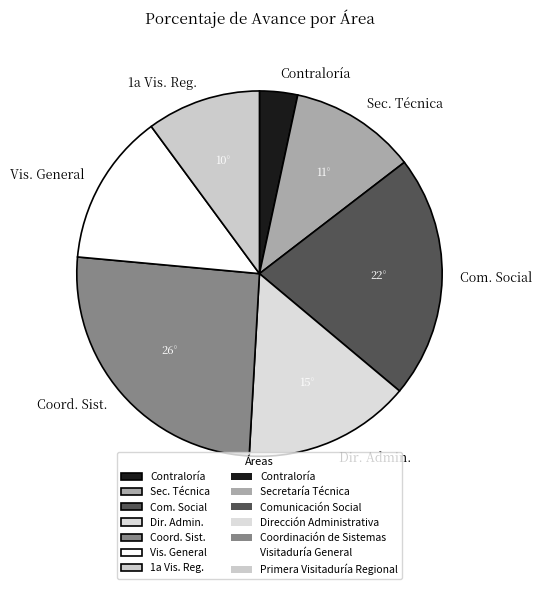

Does Sec. Técnica represent more than half of the total?

No